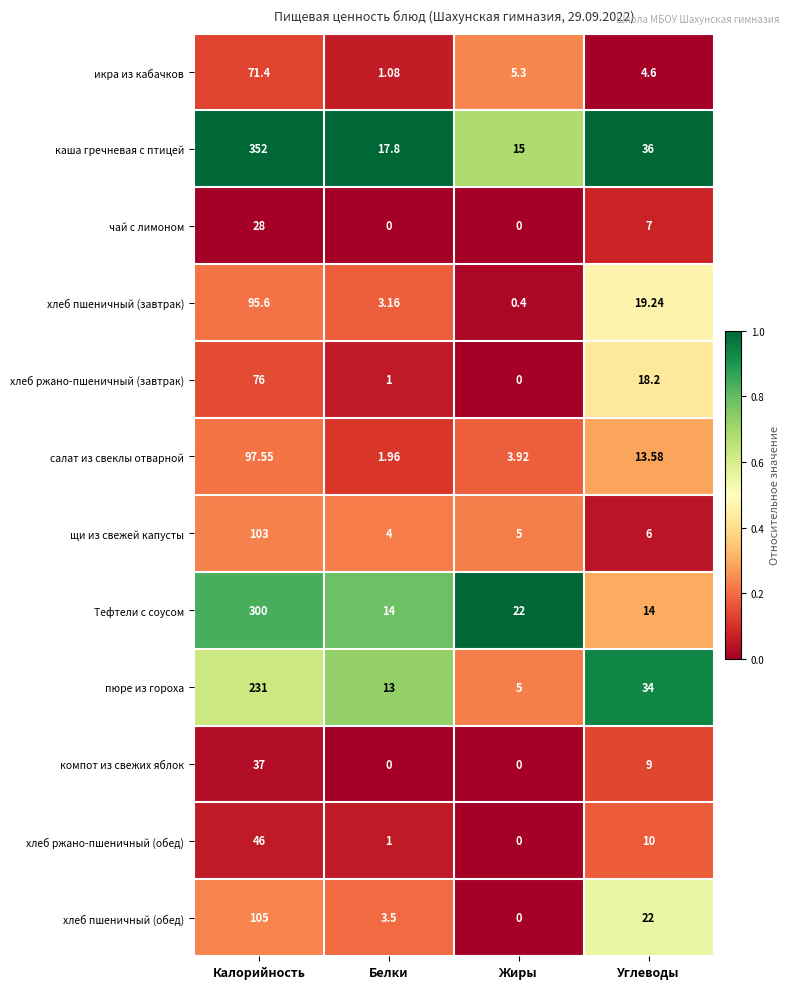

At which label does пюре из гороха first exceed 34?

Калорийность